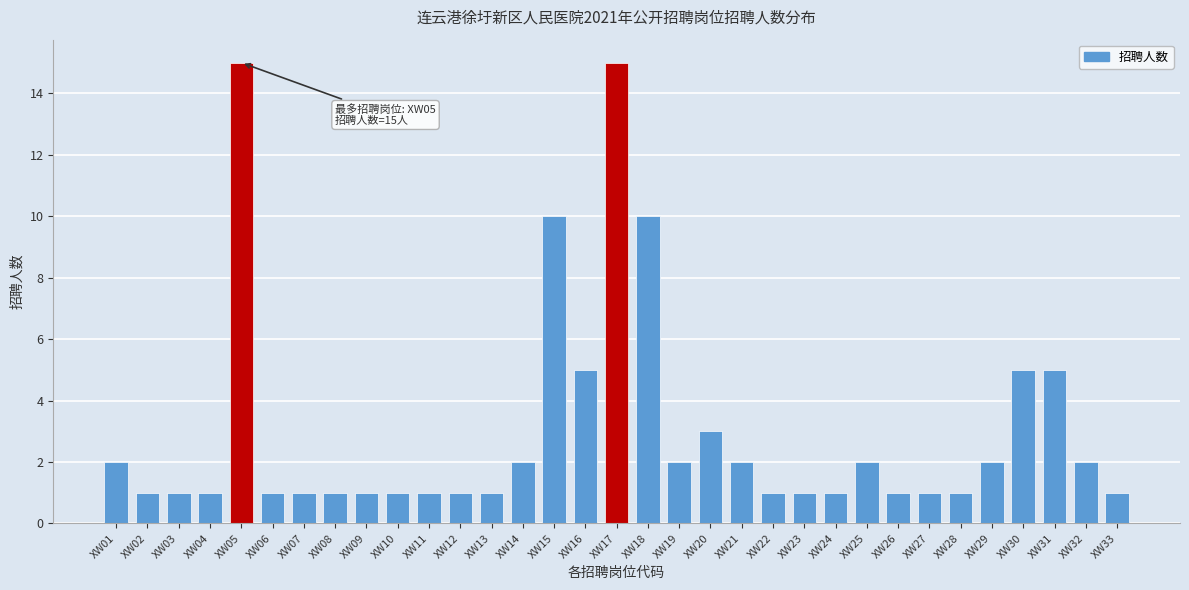

Between XW21 and XW17, which is larger?

XW17